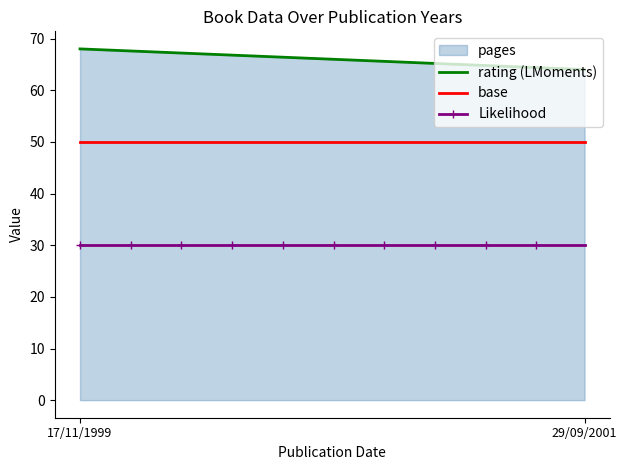

True or false: Likelihood and base cross at least once.

False